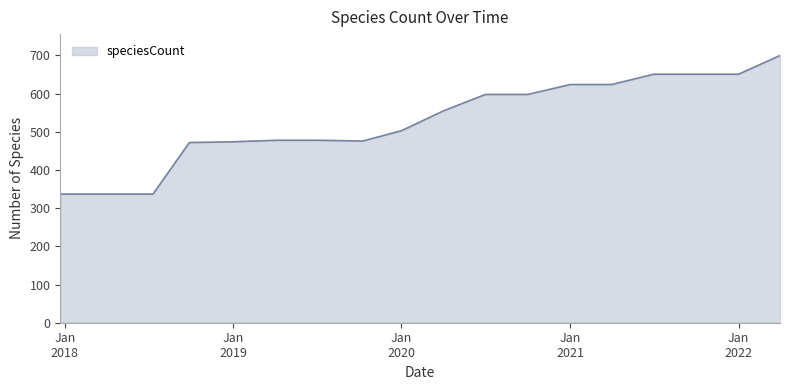

What is the minimum value shown in the chart?

337